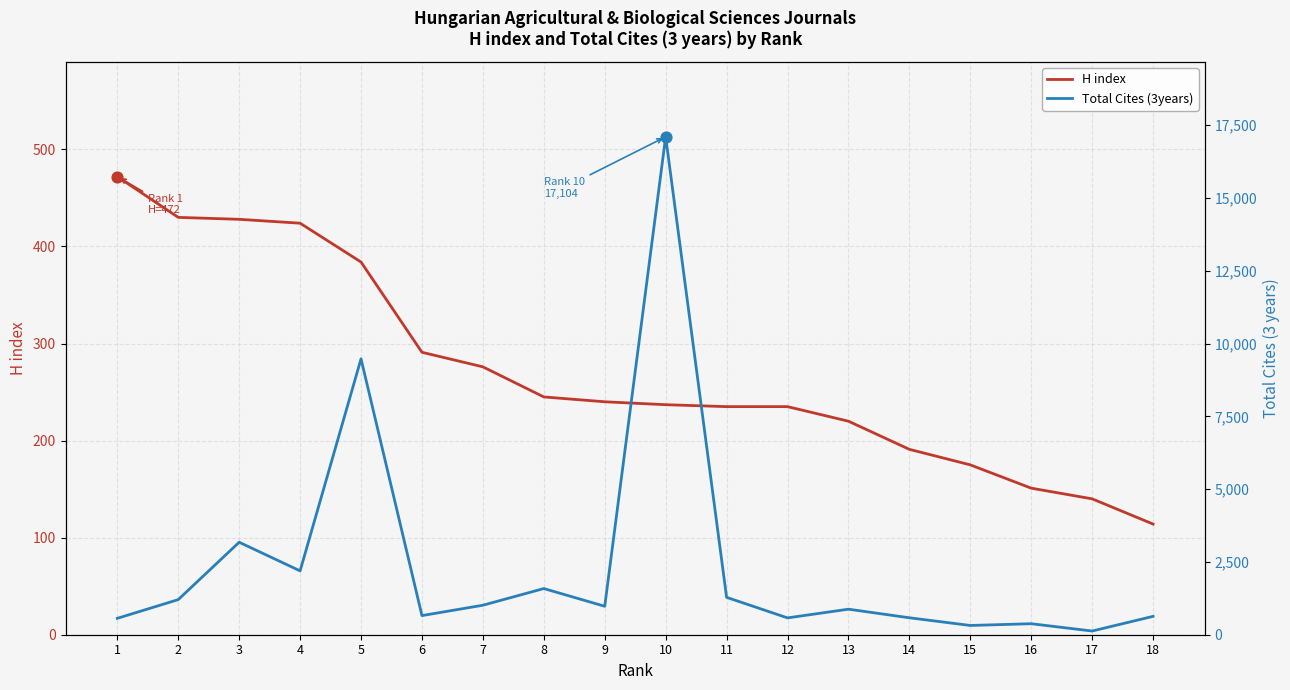

Which series contains the highest Y value?

Total Cites (3years)